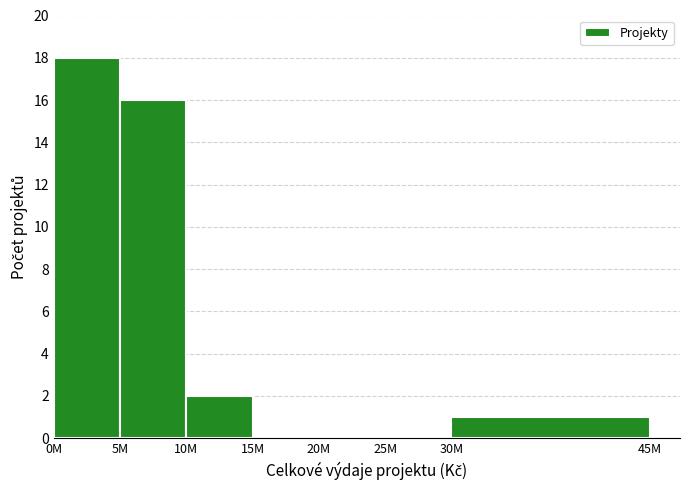

Reading left to right, list all the values displayed in this chart.

0M=18	5M=16	10M=2	15M=0	20M=0	25M=0	30M=1